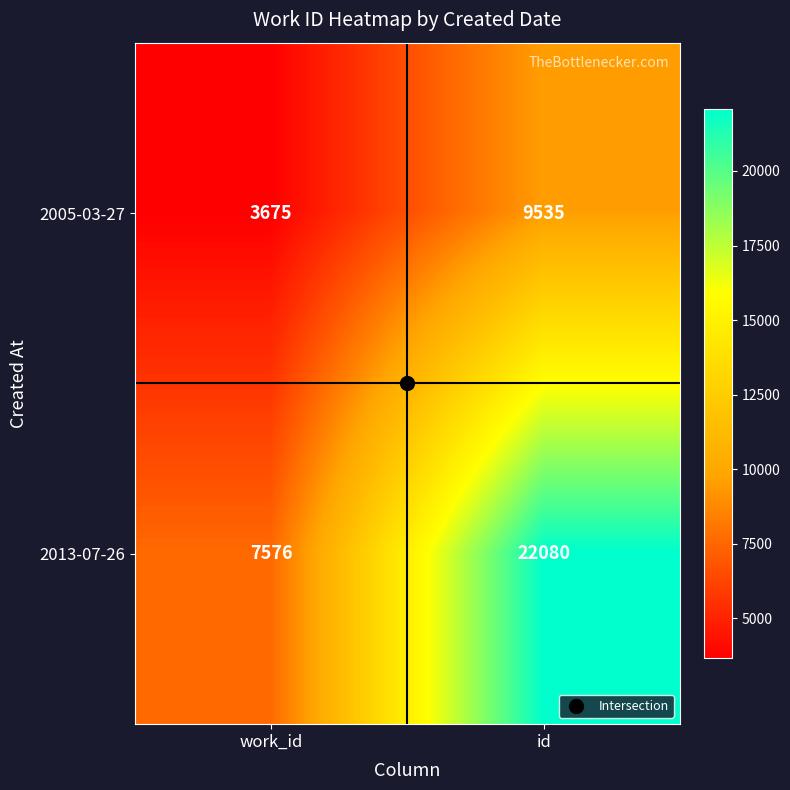

What is the sum of all 2013-07-26 values?

29656